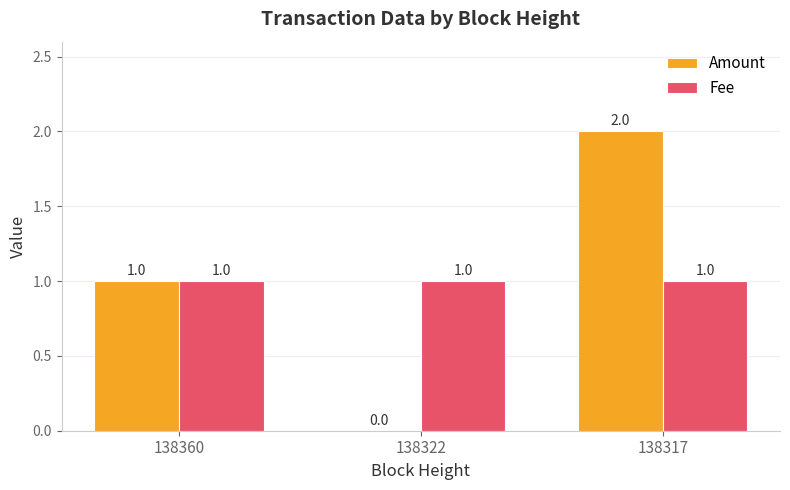

Reading left to right, transcribe all the data shown in this chart.

Amount: 138360=1	138322=0	138317=2
Fee: 138360=1	138322=1	138317=1